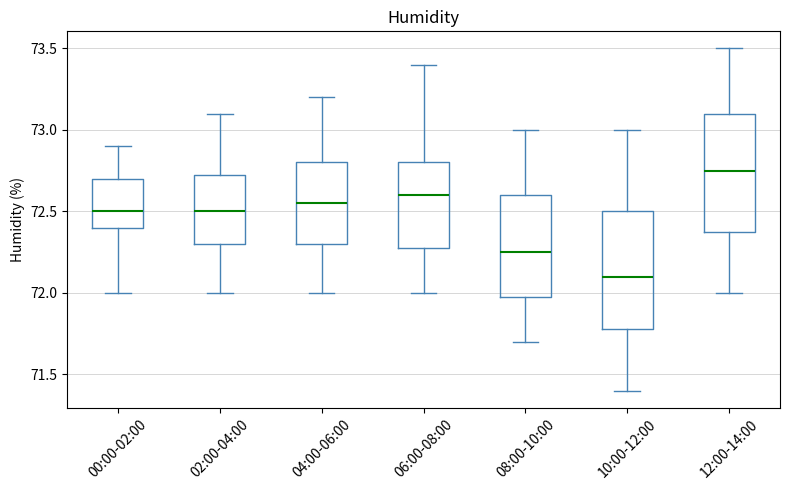

Which box's median line is the highest?

12:00-14:00